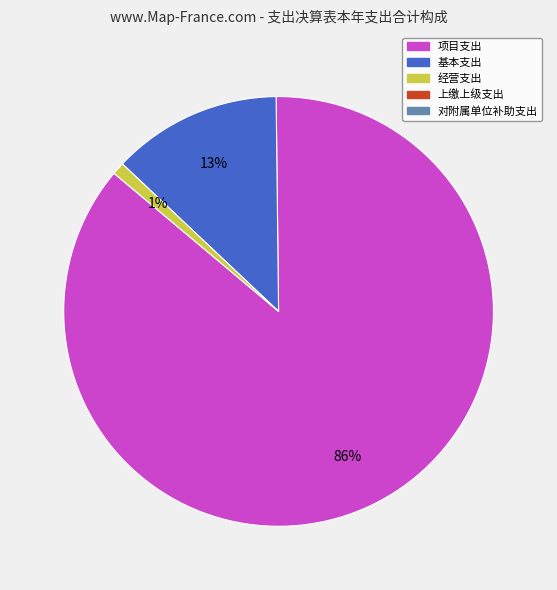

Is there a majority slice in this chart?

Yes